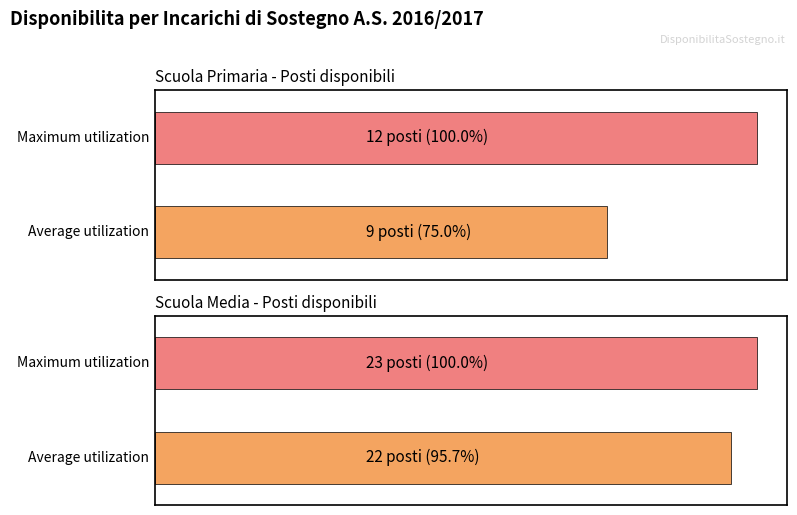

How many series are shown in this chart?

2